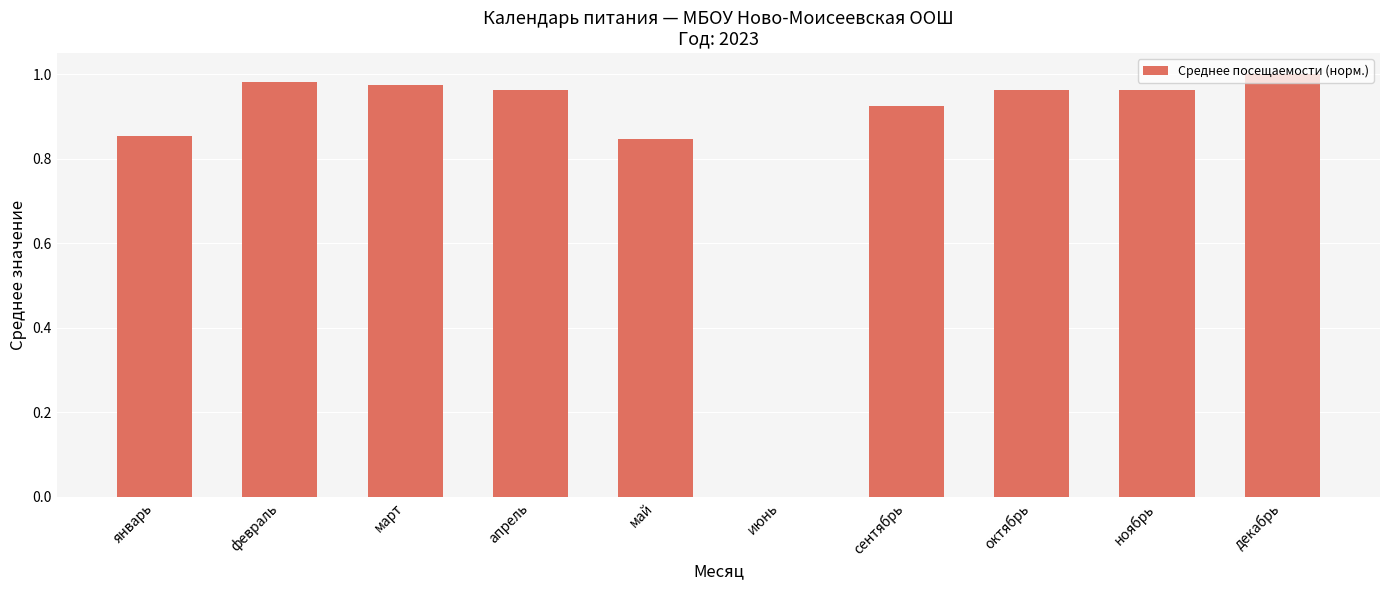

Is it true that the value at ноябрь is 0.4?

False